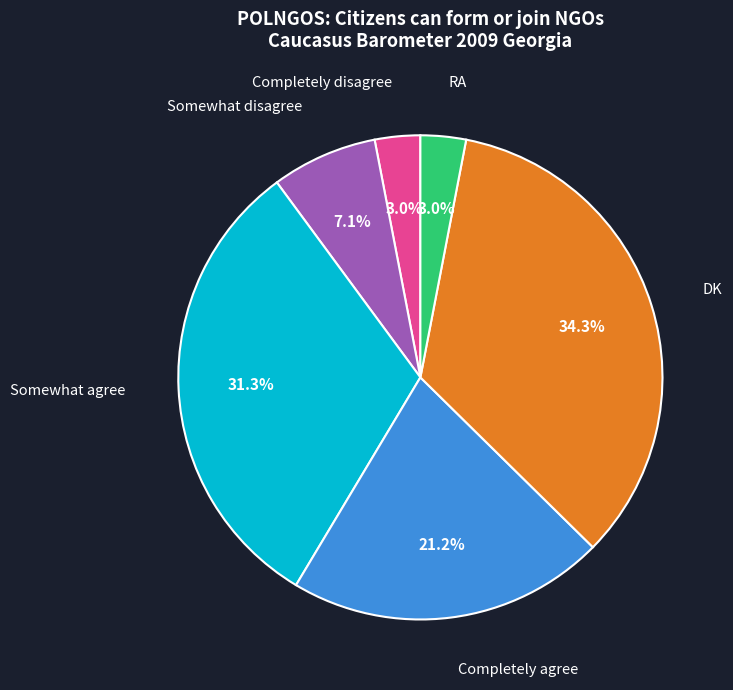

How many slices are in this pie chart?

6